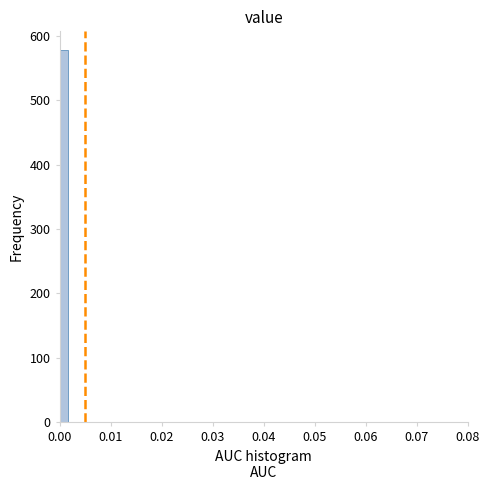

Around what value on the x-axis is the tallest bar? Give the approximate position of its centre, as read against the axis.

0.001